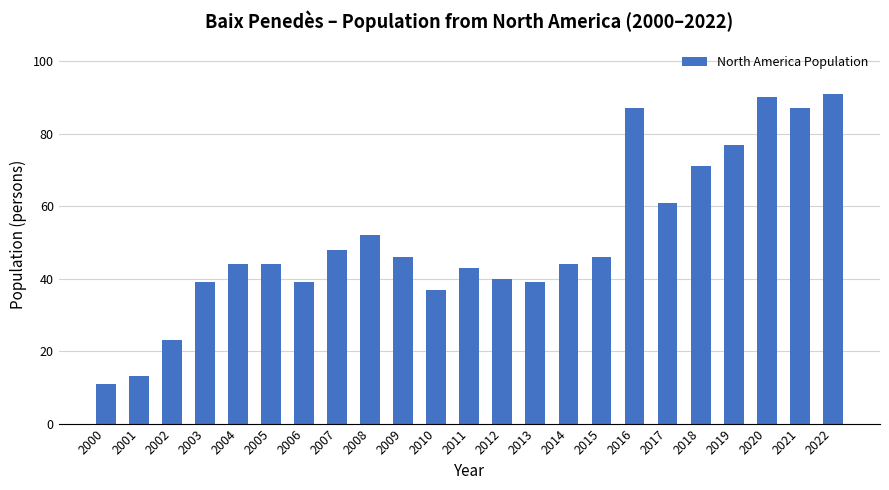

At which label is the value closest to 51?

2008